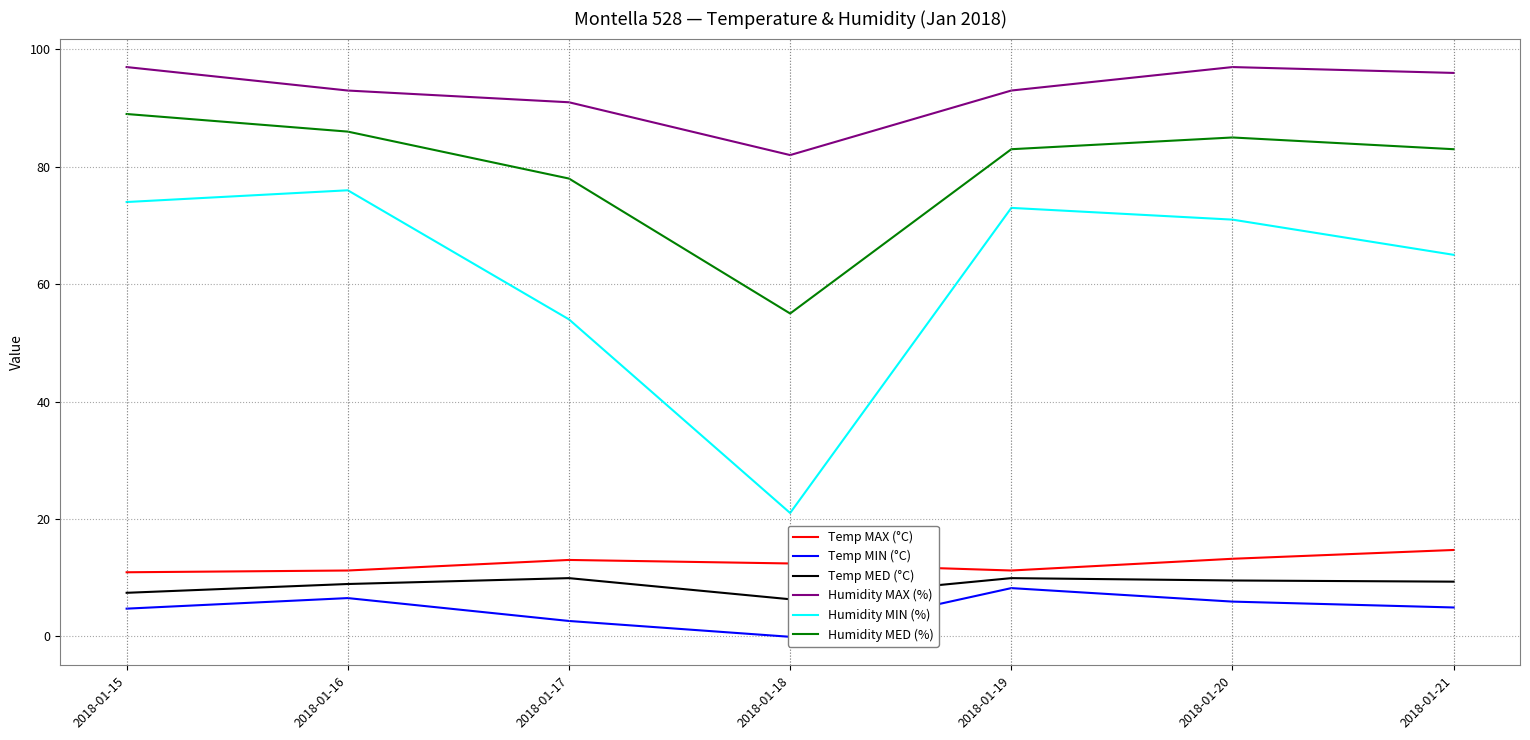

True or false: Humidity MED (%) and Humidity MAX (%) cross at least once.

False